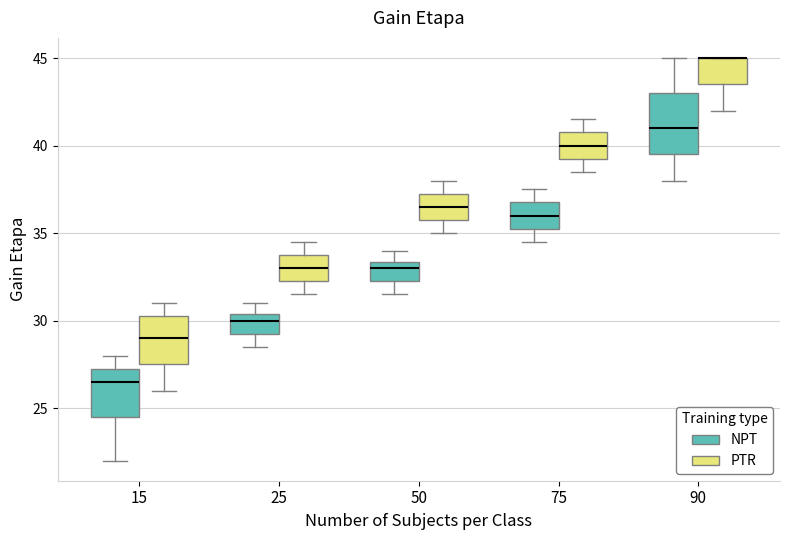

Reading left to right, read every box against the y-axis: the position of its median line, the range the box covers, and the ends of its whiskers. The values are not printed on the chart, so give them approximately, as read against the axis.

15 (NPT): median 26.5, box 24.5 to 27.5, whiskers 22.0 to 28.0
15 (PTR): median 29.0, box 27.5 to 30.5, whiskers 26.0 to 31.0
25 (NPT): median 30.0, box 29.5 to 30.5, whiskers 28.5 to 31.0
25 (PTR): median 33.0, box 32.5 to 34.0, whiskers 31.5 to 34.5
50 (NPT): median 33.0, box 32.5 to 33.5, whiskers 31.5 to 34.0
50 (PTR): median 36.5, box 36.0 to 37.5, whiskers 35.0 to 38.0
75 (NPT): median 36.0, box 35.5 to 37.0, whiskers 34.5 to 37.5
75 (PTR): median 40.0, box 39.5 to 41.0, whiskers 38.5 to 41.5
90 (NPT): median 41.0, box 39.5 to 43.0, whiskers 38.0 to 45.0
90 (PTR): median 45.0 (drawn on the box's upper edge), box 43.5 to 45.0, whiskers 42.0 to 45.0